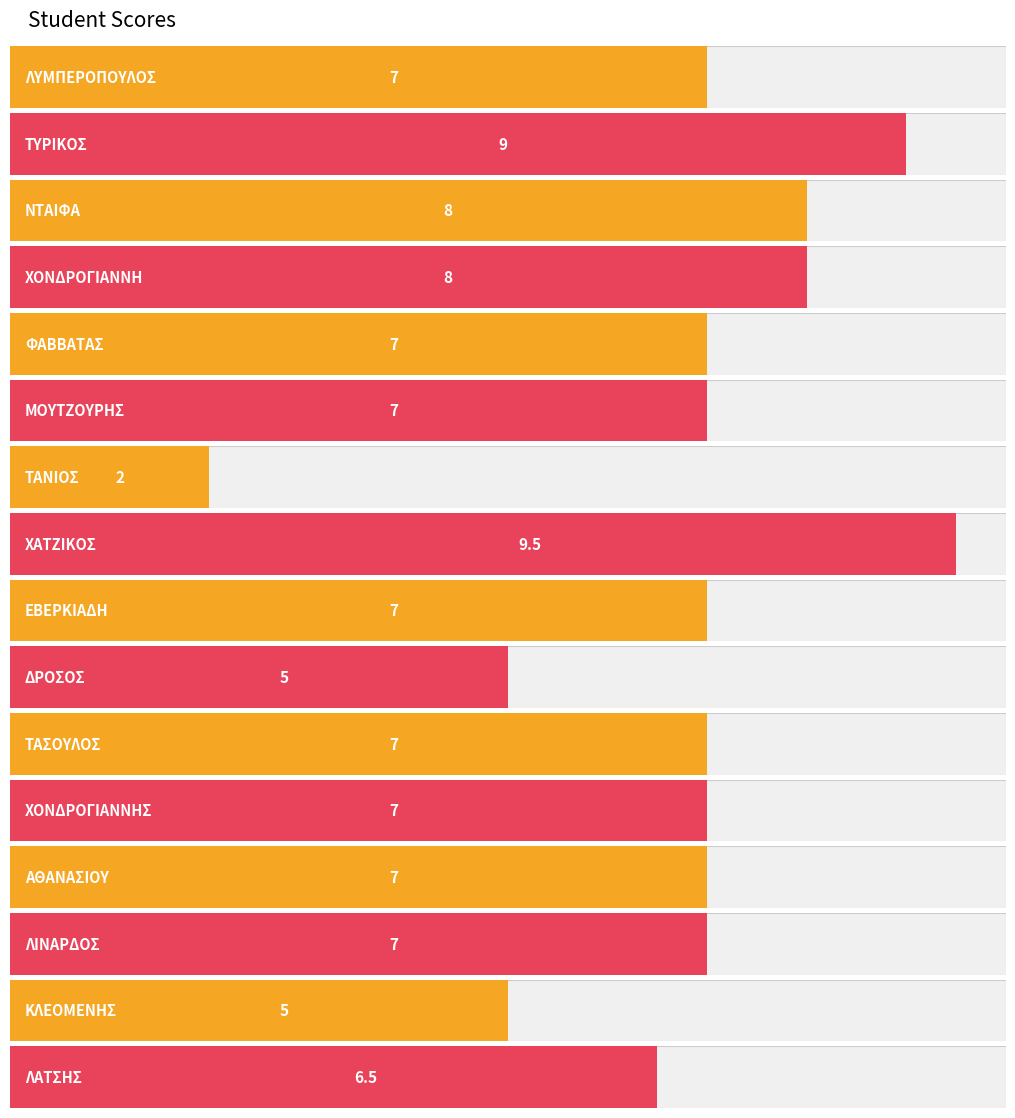

Are the bars grouped side by side (vs. stacked)?

No